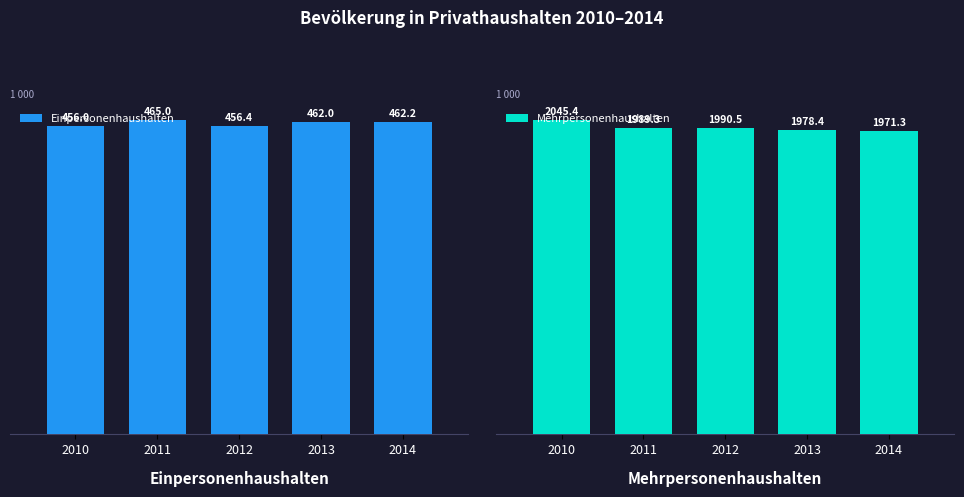

At how many categories does at least one series exceed 1123?

5